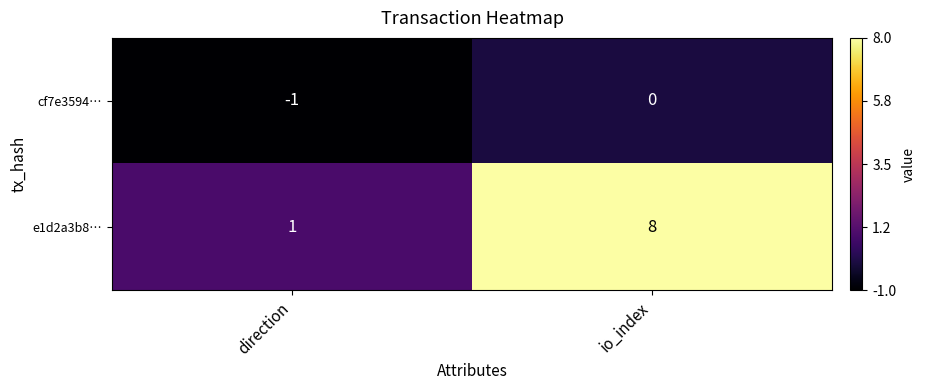

At io_index, list the series in order from smallest to largest.

cf7e3594…, e1d2a3b8…